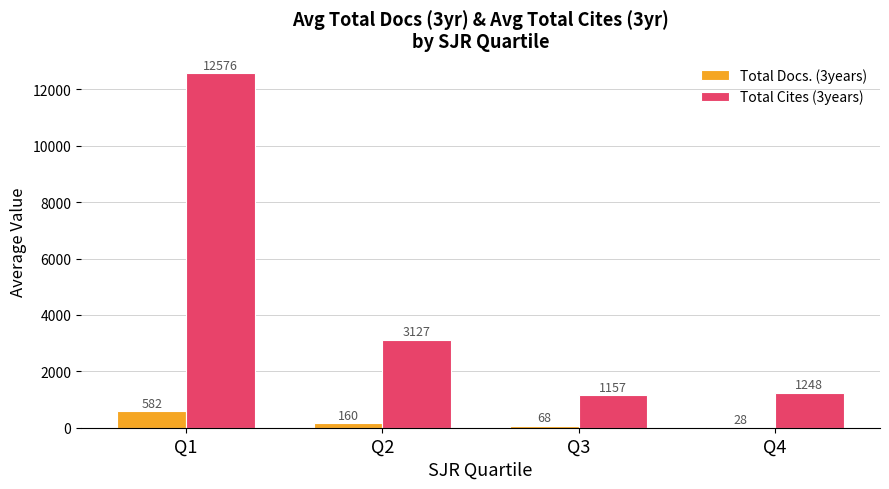

What are all the series names shown in the legend?

Total Docs. (3years), Total Cites (3years)